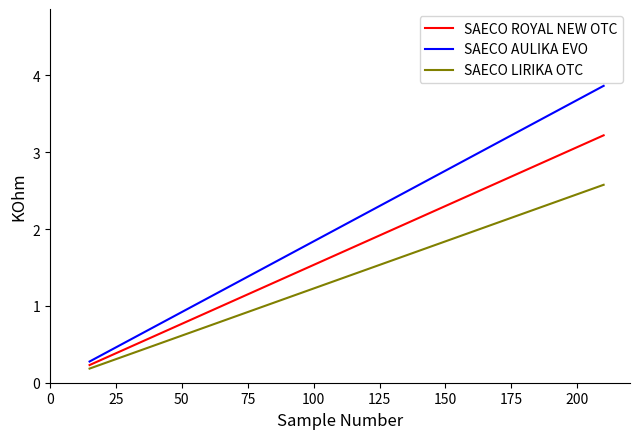

Which series has the largest total across all categories?

SAECO AULIKA EVO